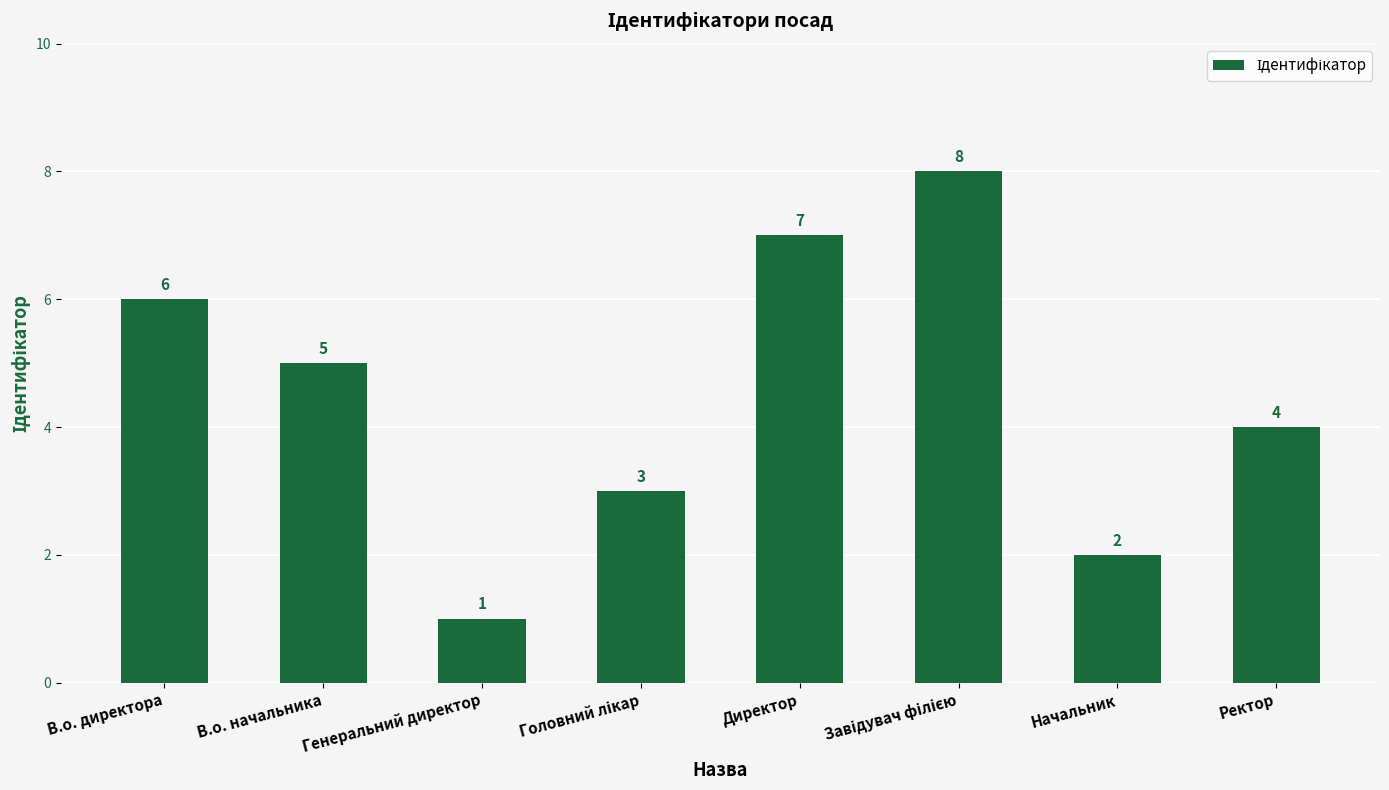

The chart shows a value of 8 at В.о. директора. True or false?

False